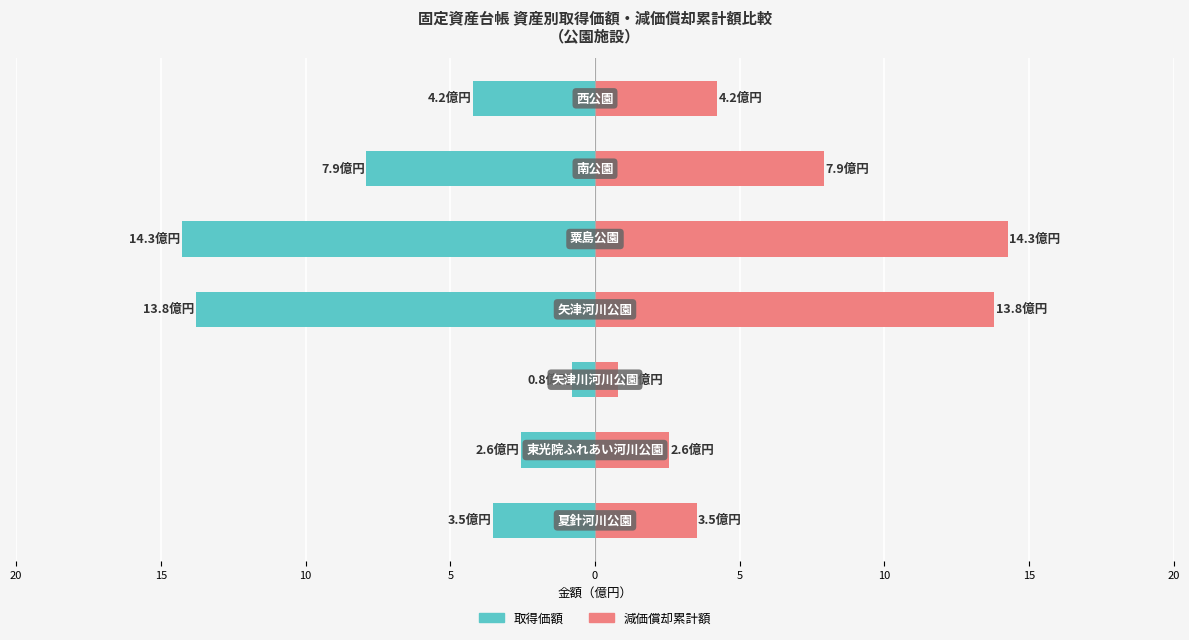

Which series has the largest range (max minus min)?

取得価額